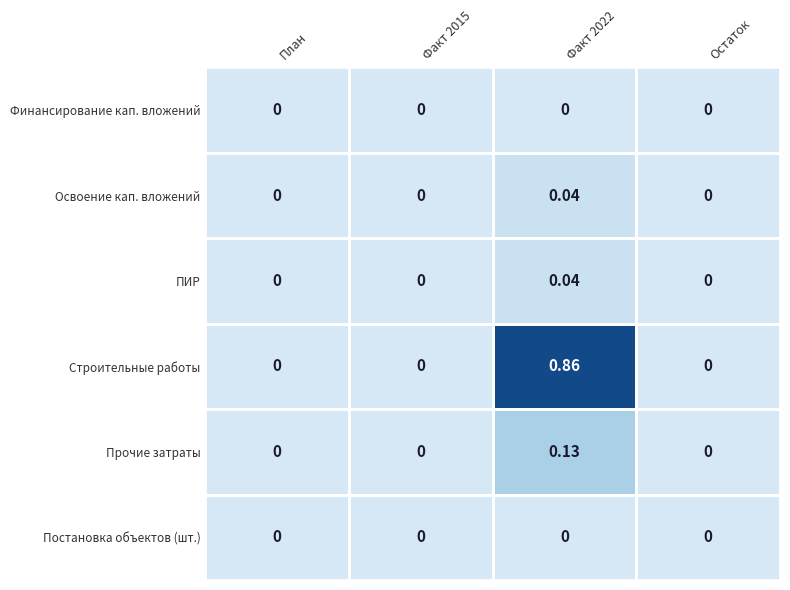

Which series has the widest spread of values?

Строительные работы